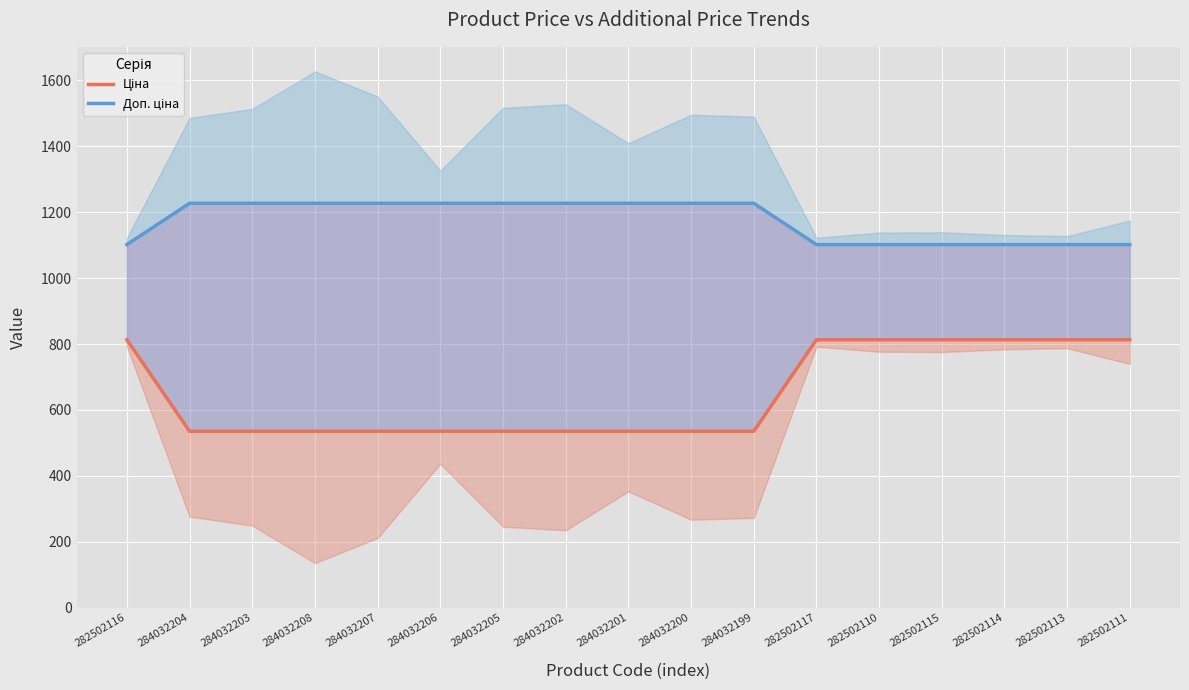

What is the average value of the Доп. ціна series?

1175.5